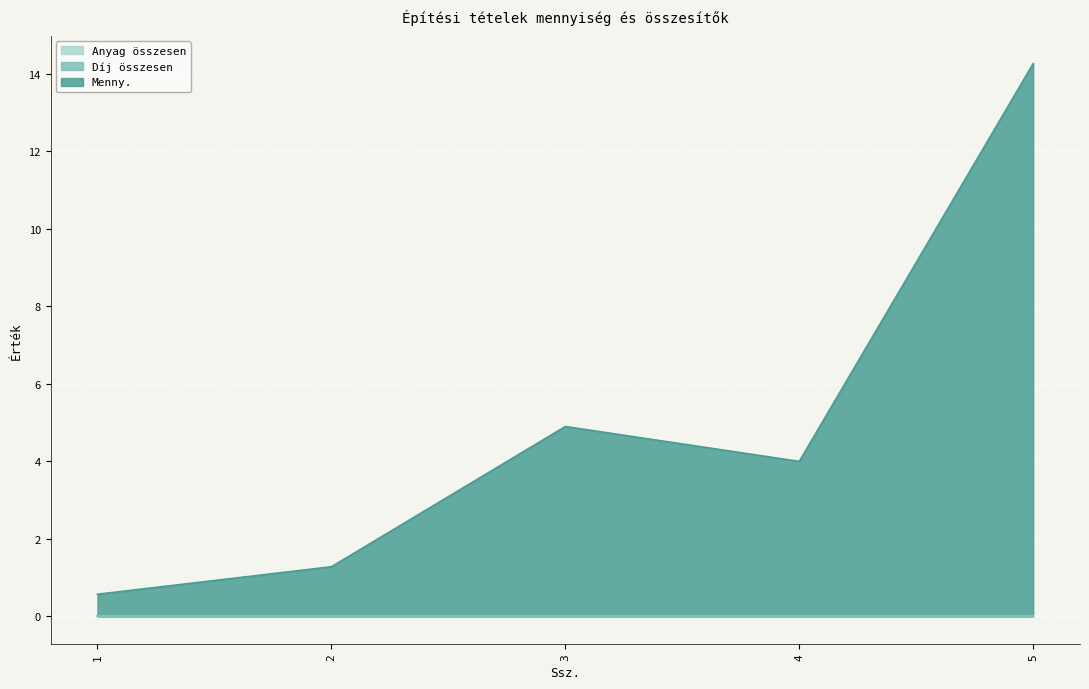

True or false: Díj összesen has more than 1 points higher than both neighbors.

False